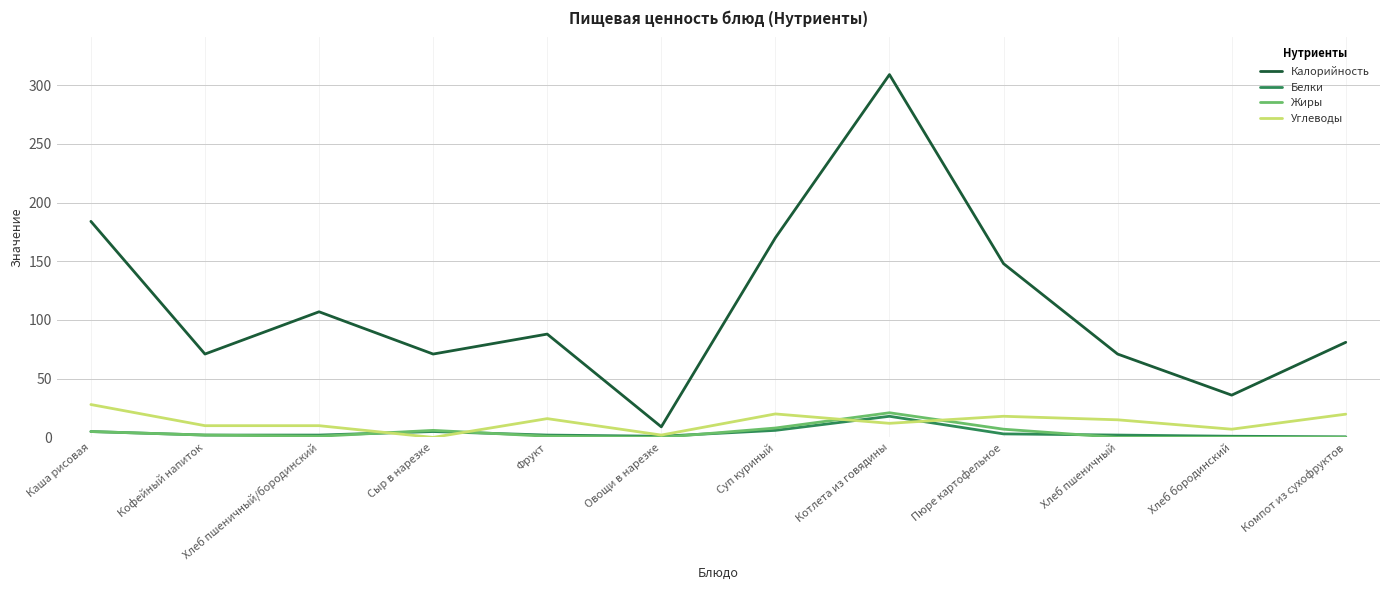

True or false: Калорийность and Углеводы cross at least once.

False